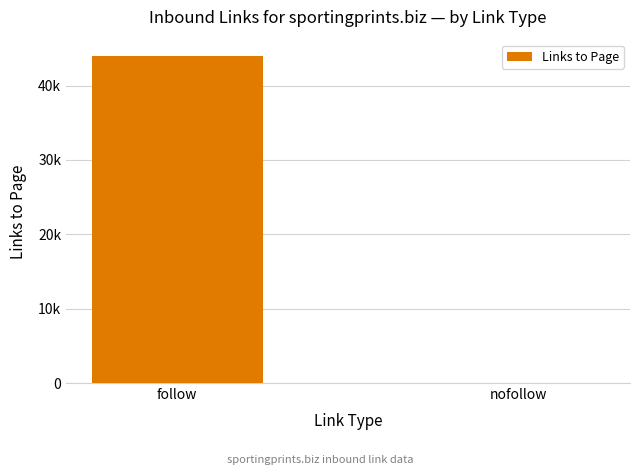

What position from the left is follow?

1